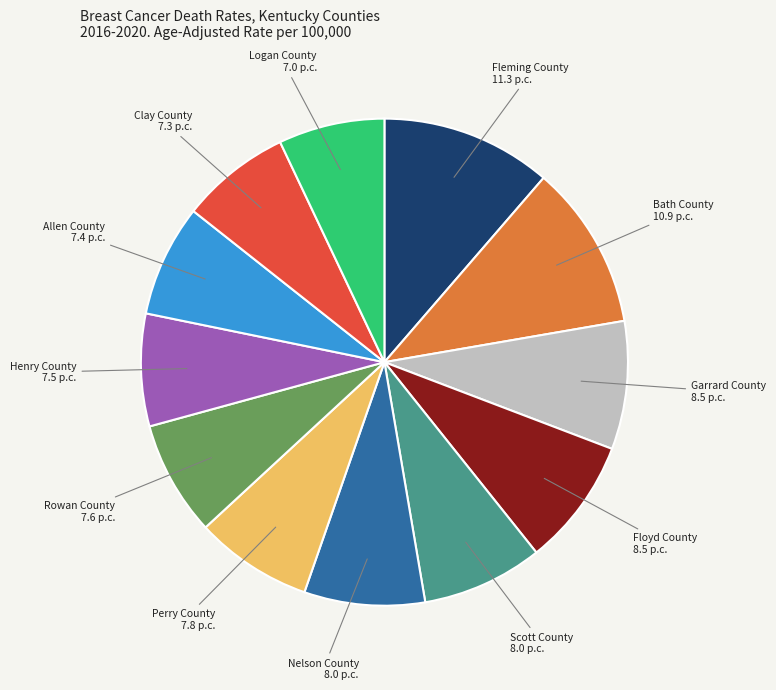

Does Garrard County represent more than half of the total?

No